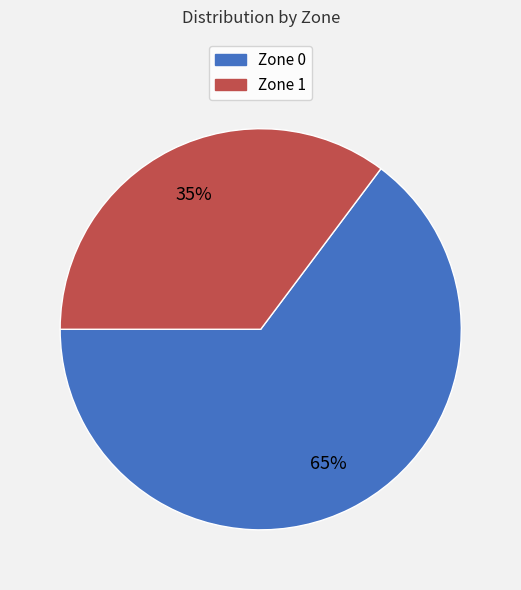

What percentage is the Zone 0 slice, to the nearest percent?

65%